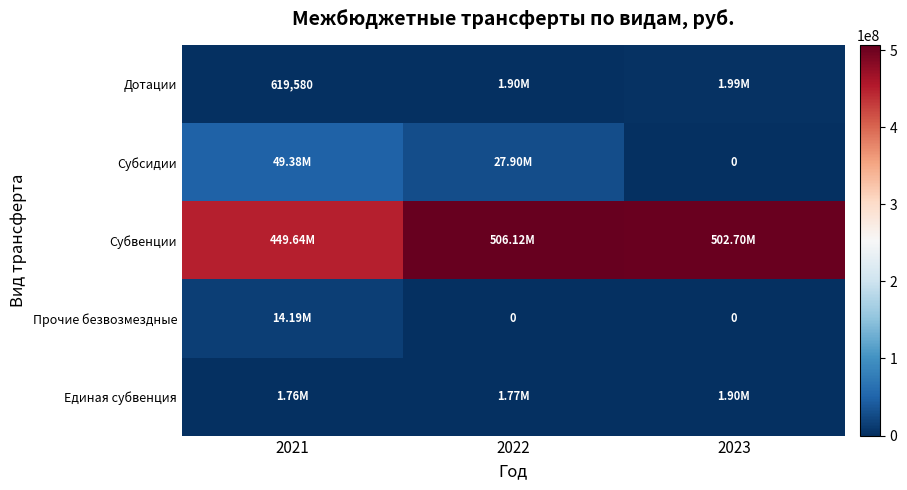

Is the value of Прочие безвозмездные at 2023 greater than the value of Дотации at 2021?

No